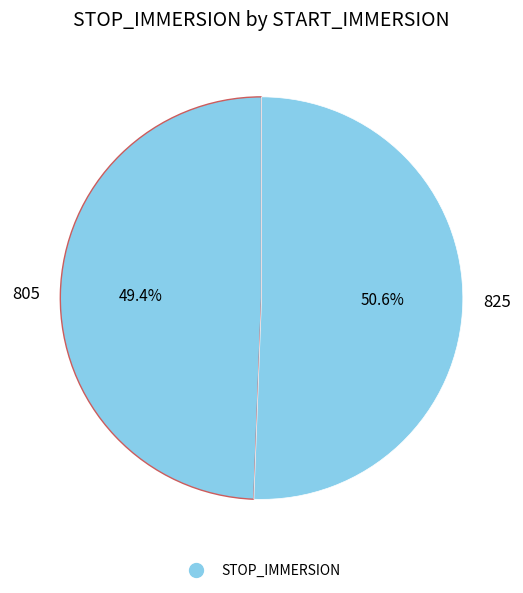

What percentage do 805 and 825 together represent?

100.0%